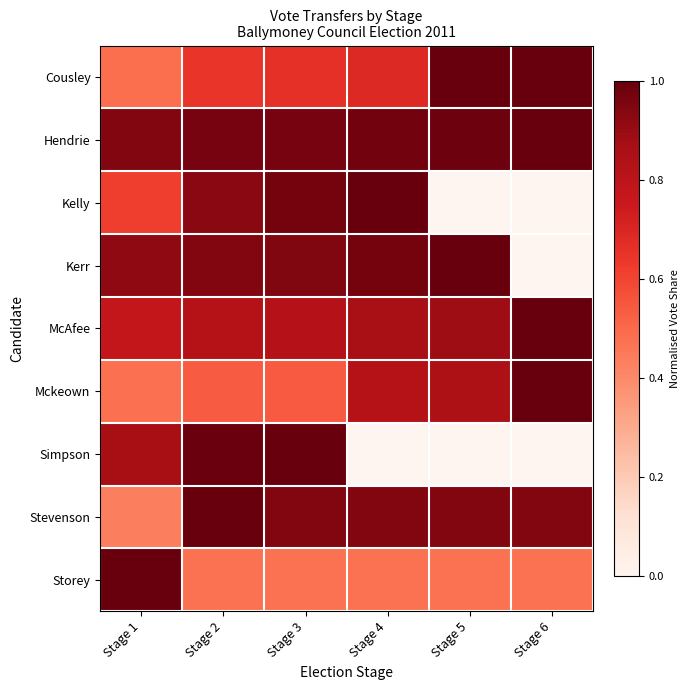

What is the greatest value displayed?

1.0